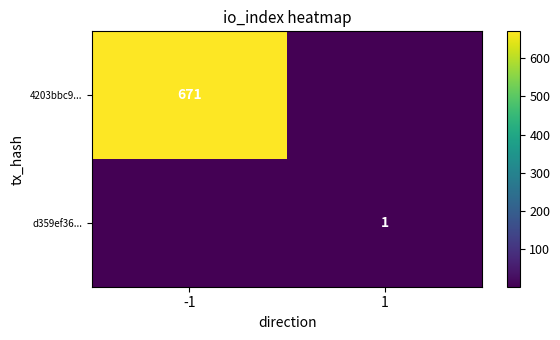

The value of d359ef36... at 1 is 2. True or false?

False